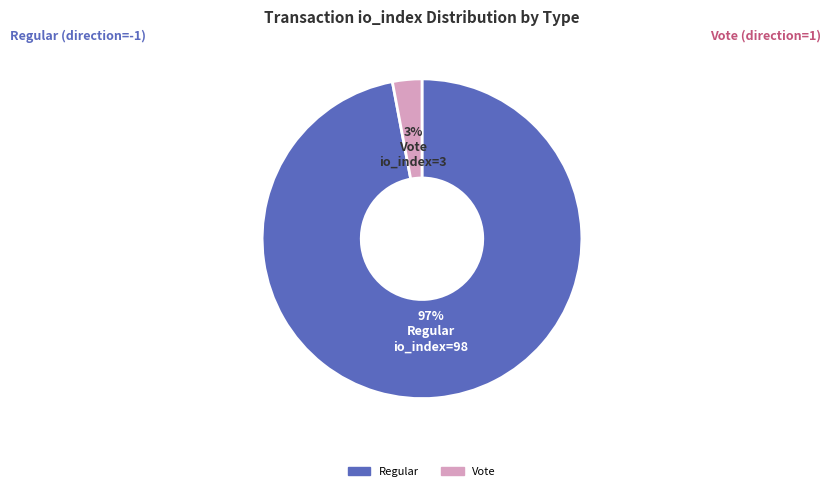

To the nearest percent, what is the average slice percentage?

50%